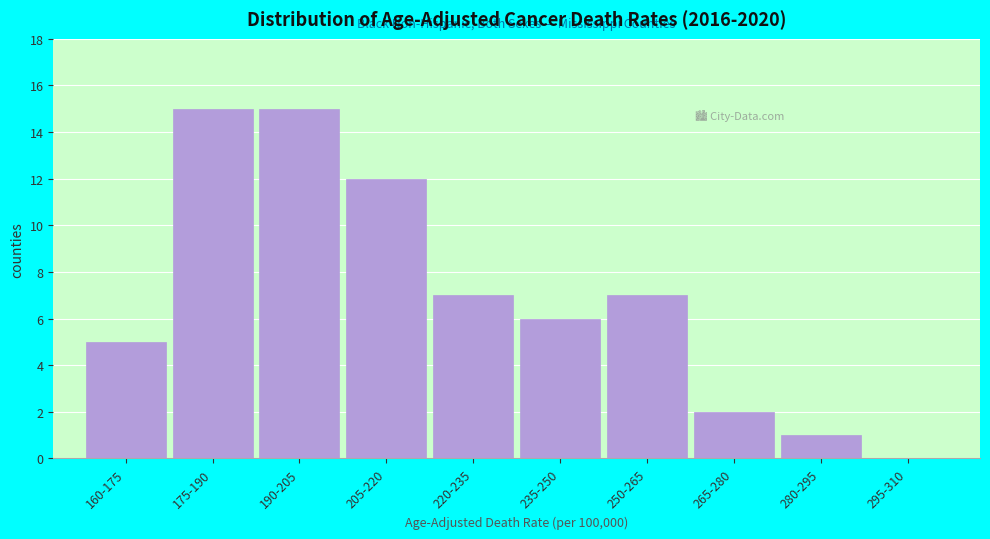

Reading left to right, list all the values displayed in this chart.

160-175=5	175-190=15	190-205=15	205-220=12	220-235=7	235-250=6	250-265=7	265-280=2	280-295=1	295-310=0